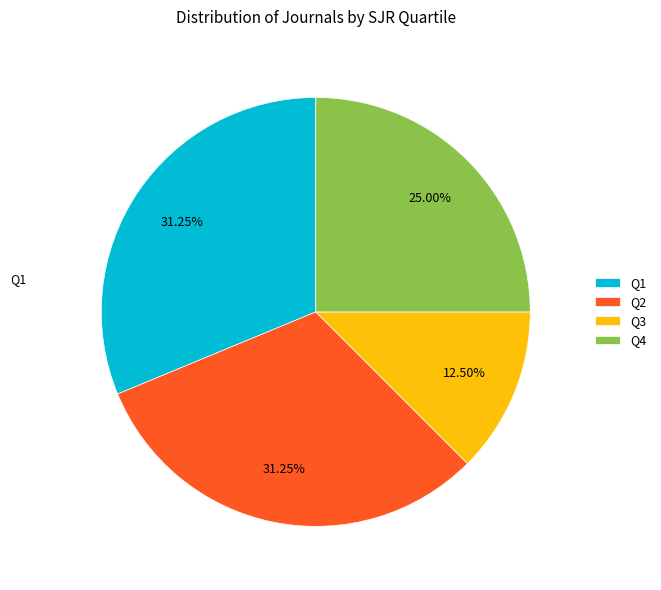

Does Q2 account for over 50% of the chart?

No